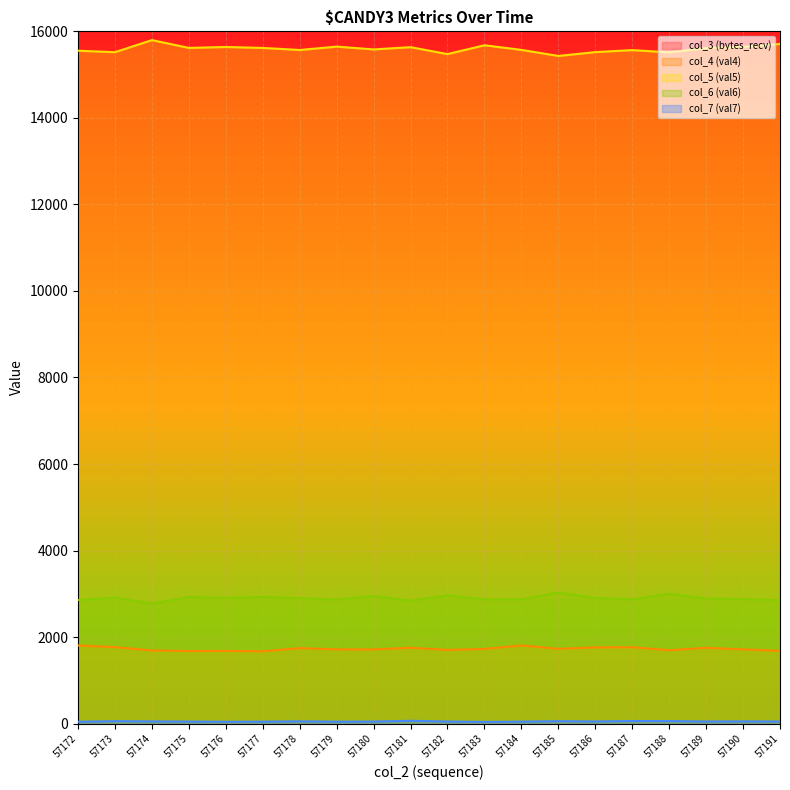

True or false: col_6 (val6) and col_5 (val5) cross at least once.

False